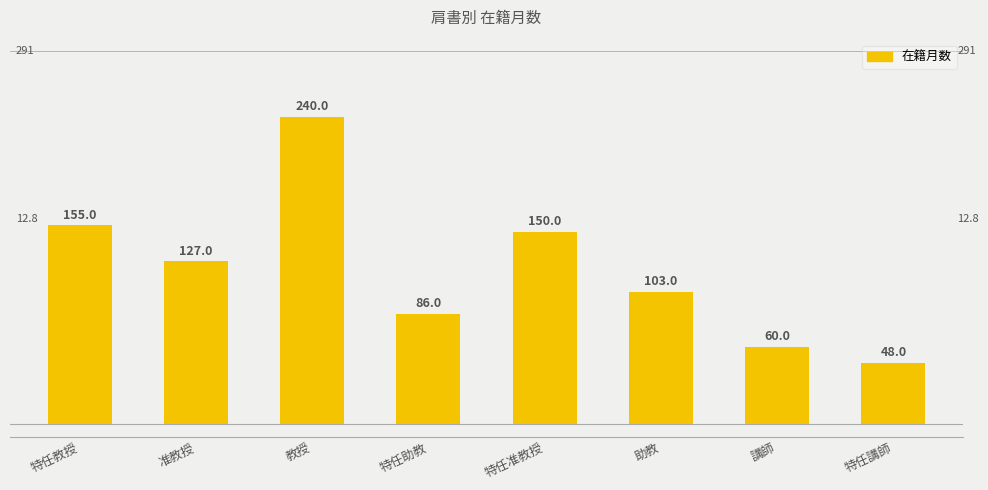

What is the sum of all values?

969